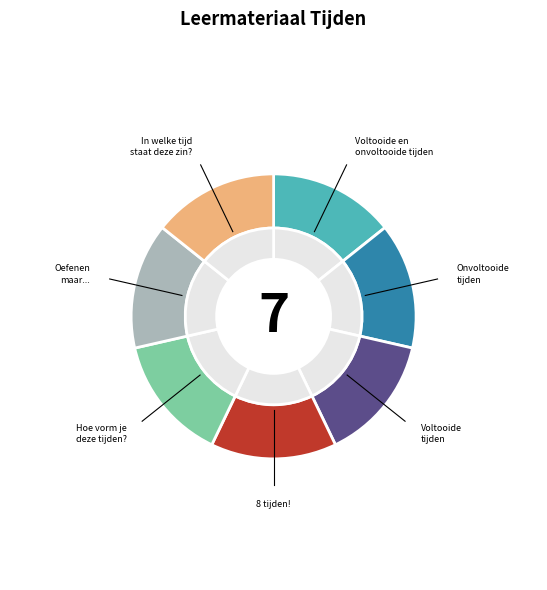

Which has a higher value, In welke tijd staat deze zin? or Voltooide en onvoltooide tijden?

In welke tijd staat deze zin?